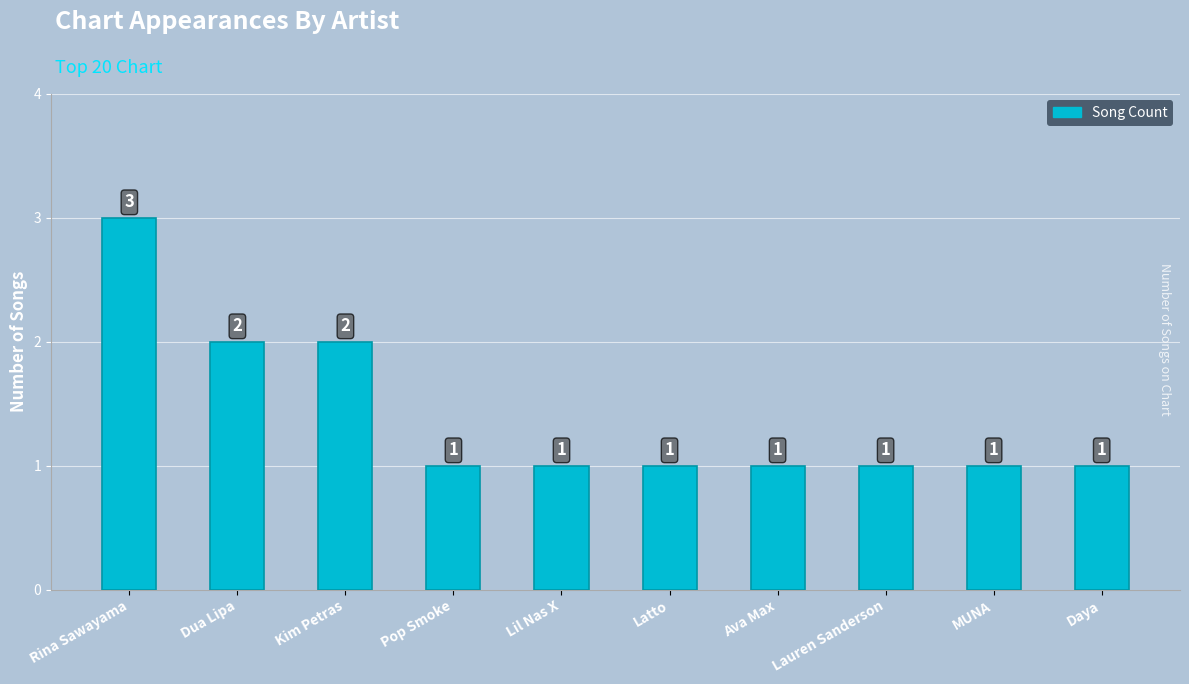

What is the change in value from Rina Sawayama to Lil Nas X?

-2